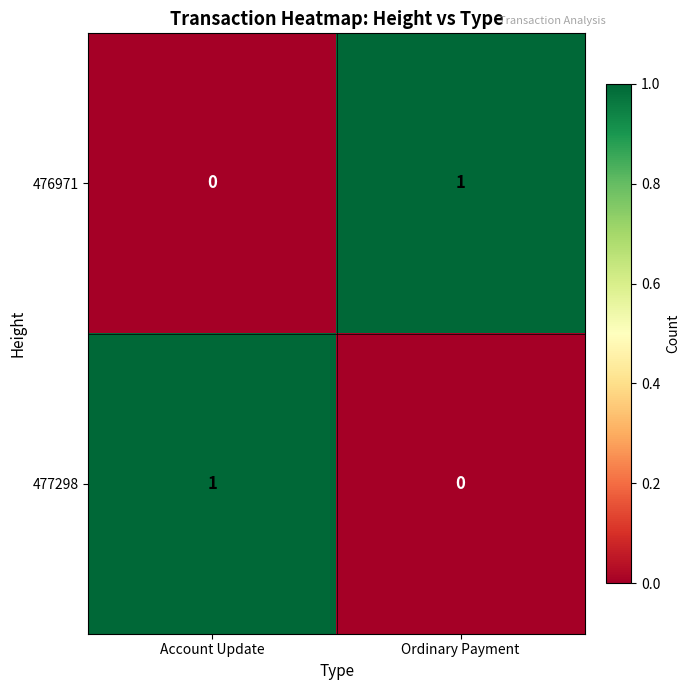

What is the total value across all series at Account Update?

1